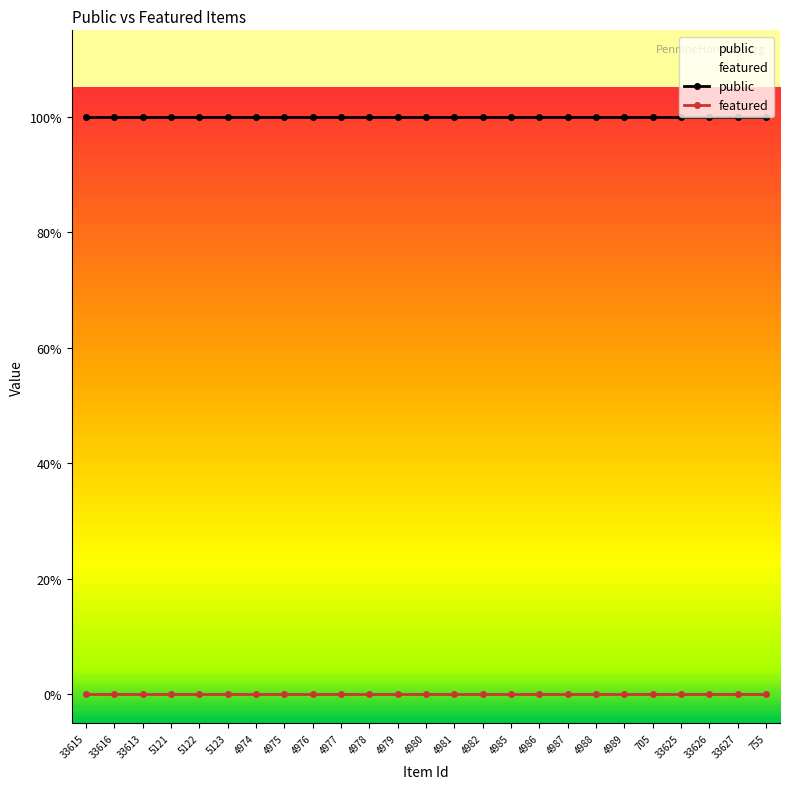

True or false: featured has a value of 0 at 33613.

True